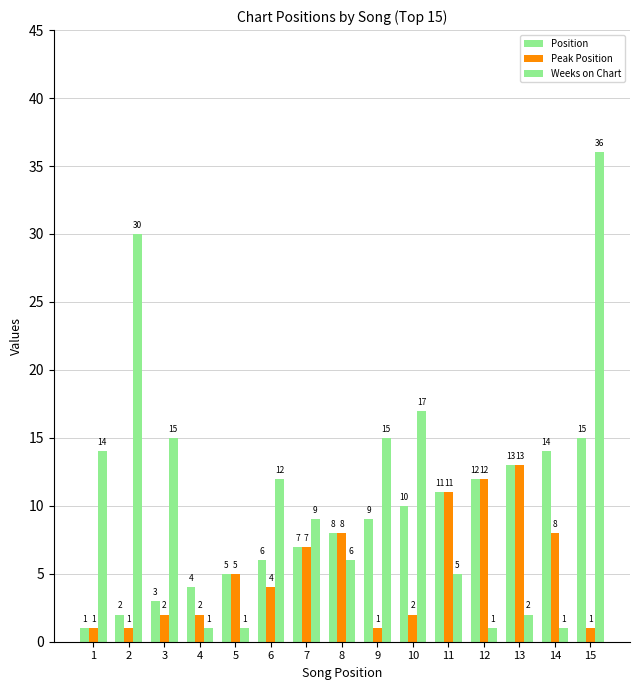

What is the value of the Peak Position bar at the 4th from the left?

2